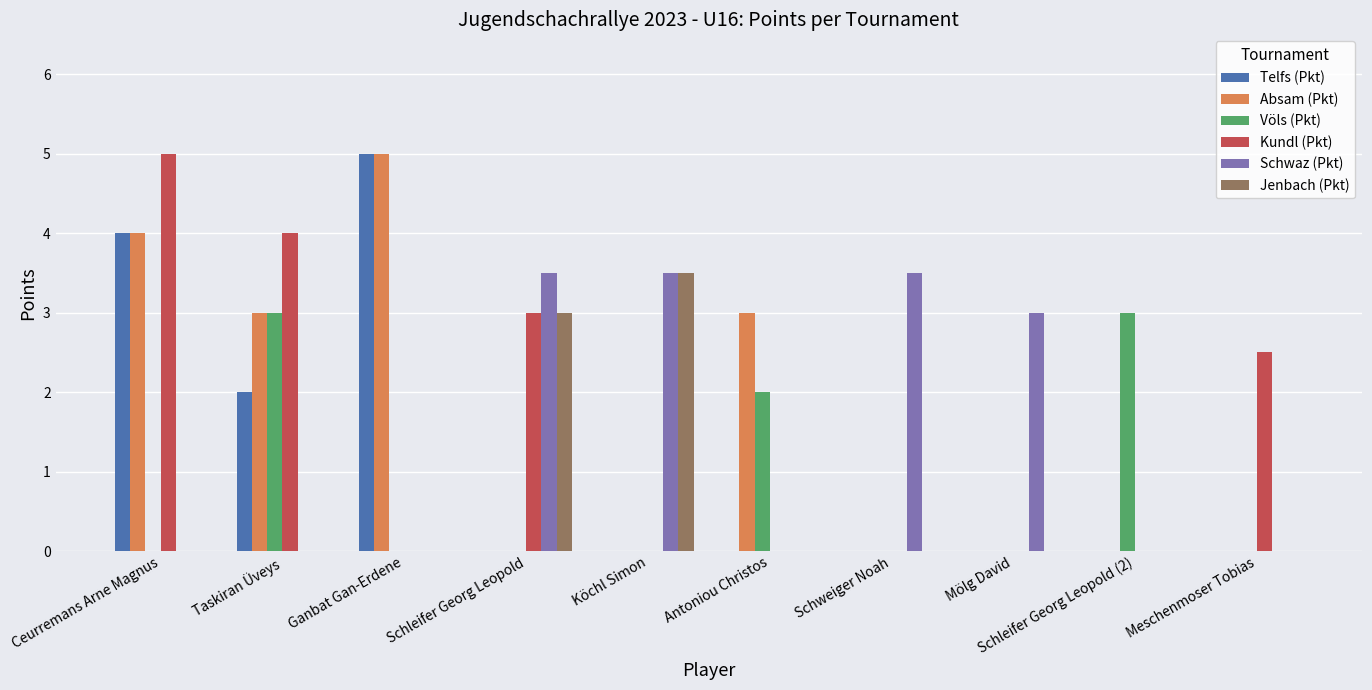

What is the total value across all series at Taskiran Üveys?

12.0